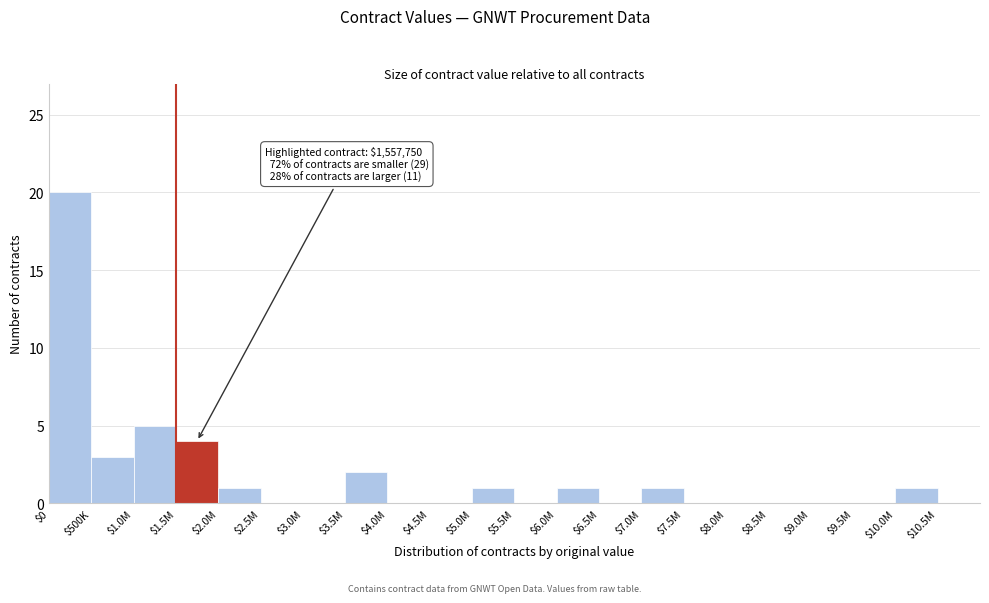

What is the sum of all values?

39